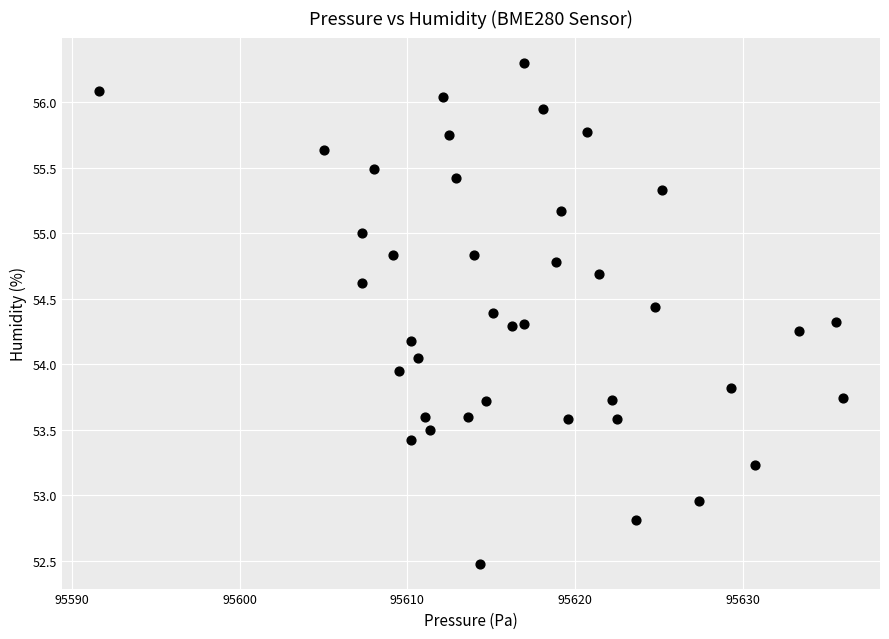

What is the range of Y values (max minus min)?

3.8